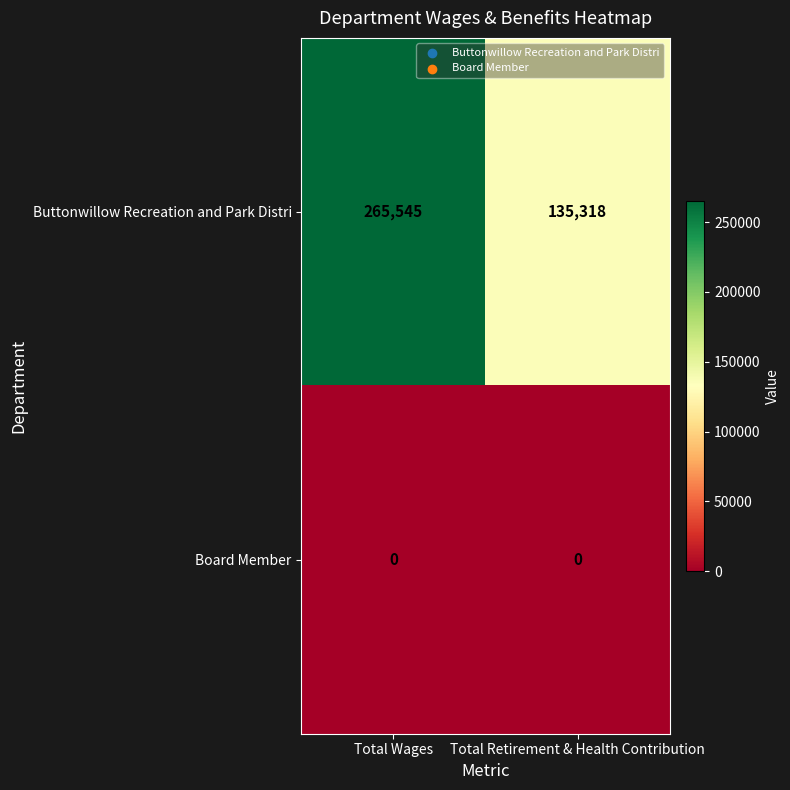

Reading left to right, transcribe all the data shown in this chart.

Buttonwillow Recreation and Park Distri: 265545	135318
Board Member: 0	0